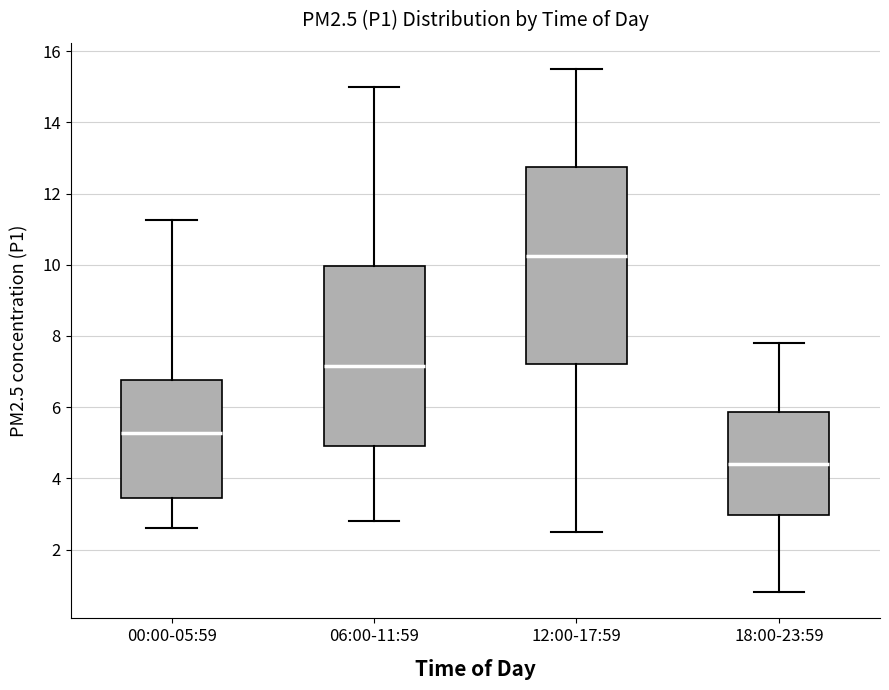

Reading left to right, read every box against the y-axis: the position of its median line, the range the box covers, and the ends of its whiskers. The values are not printed on the chart, so give them approximately, as read against the axis.

00:00-05:59: median 5.2, box 3.4 to 6.8, whiskers 2.6 to 11.2
06:00-11:59: median 7.2, box 5.0 to 10.0, whiskers 2.8 to 15.0
12:00-17:59: median 10.2, box 7.2 to 12.8, whiskers 2.6 to 15.6
18:00-23:59: median 4.4, box 3.0 to 5.8, whiskers 0.8 to 7.8